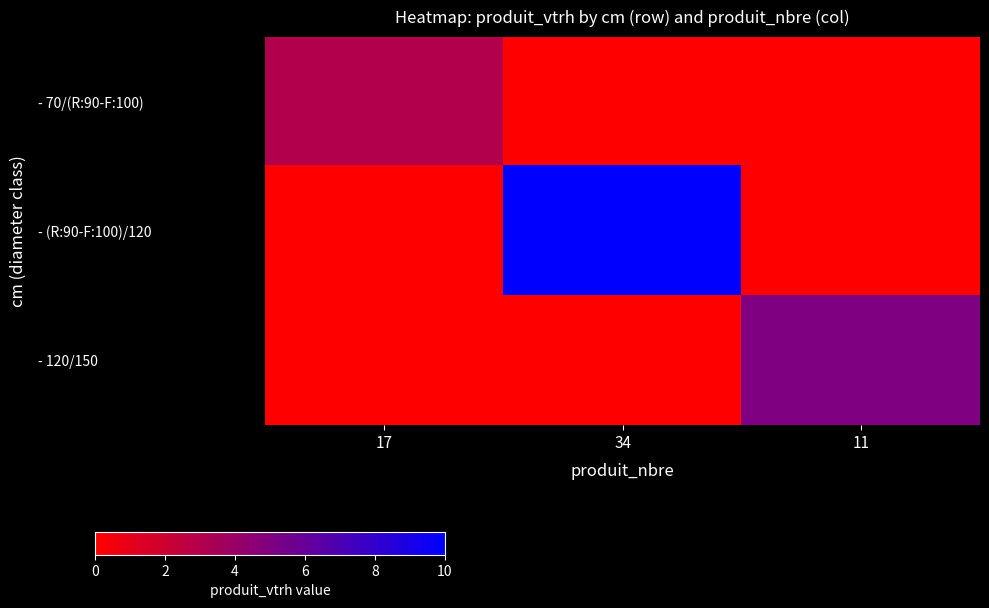

Rank the series at 11 from lowest to highest value.

- 70/(R:90-F:100), - (R:90-F:100)/120, - 120/150